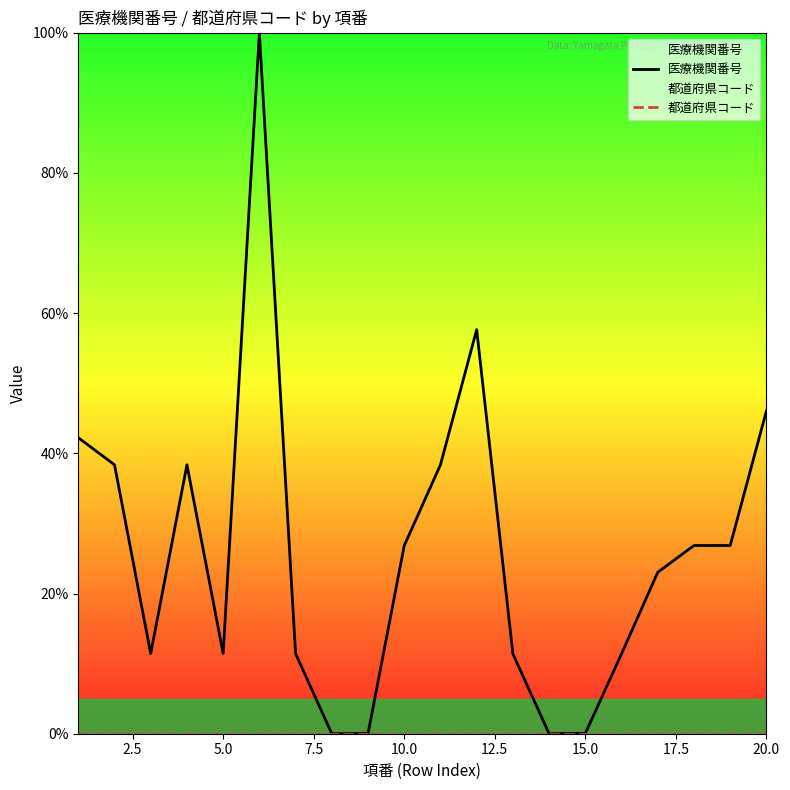

How many values in the 医療機関番号 series are below 26?

10